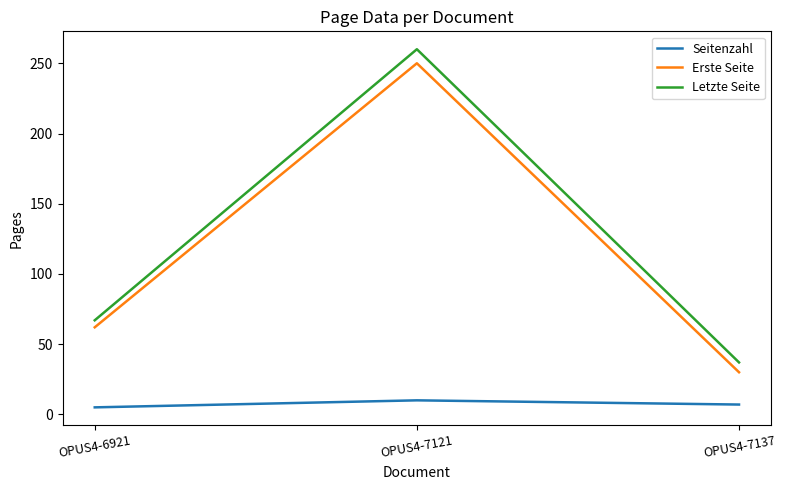

Where is Letzte Seite nearest to the value 148?

OPUS4-6921